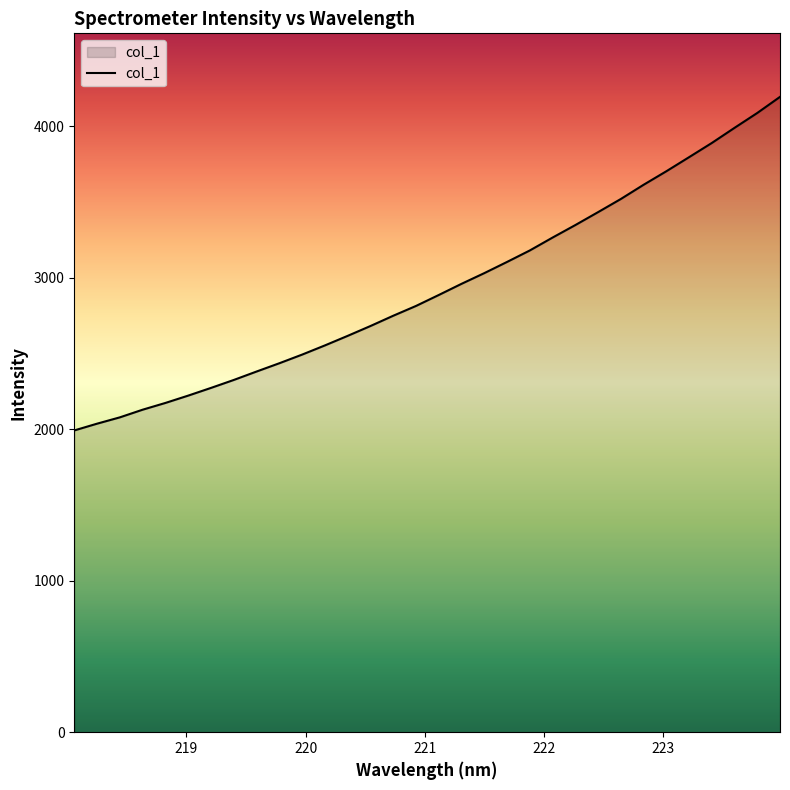

What is the maximum value shown in the chart?

4194.4